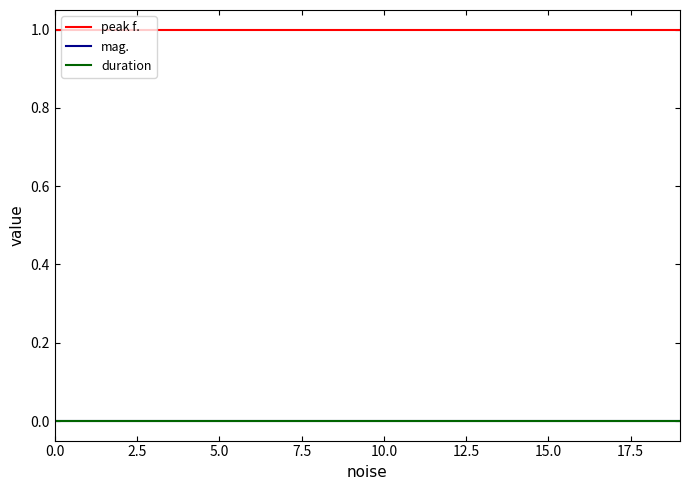

Does the chart display data point markers on the line(s)?

No